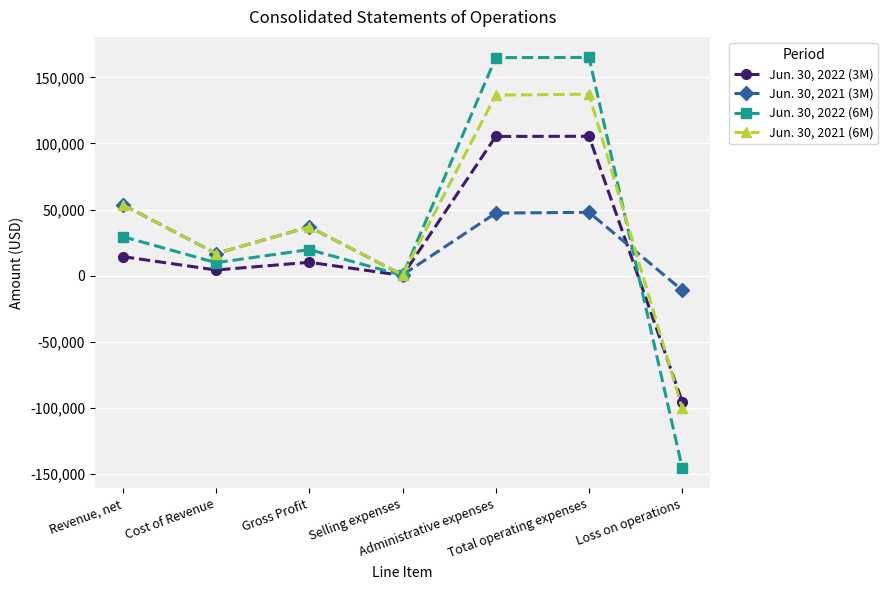

In Jun. 30, 2022 (6M), how many points are lower than both neighbors (excluding endpoints)?

2